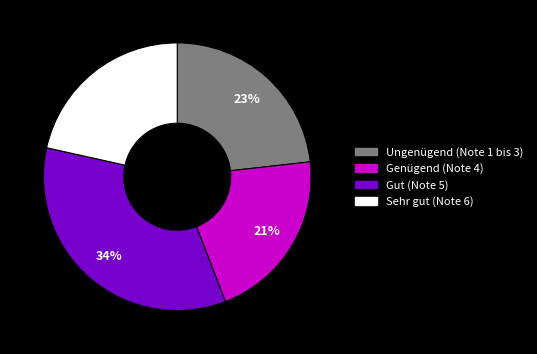

Does Gut (Note 5) account for over 50% of the chart?

No